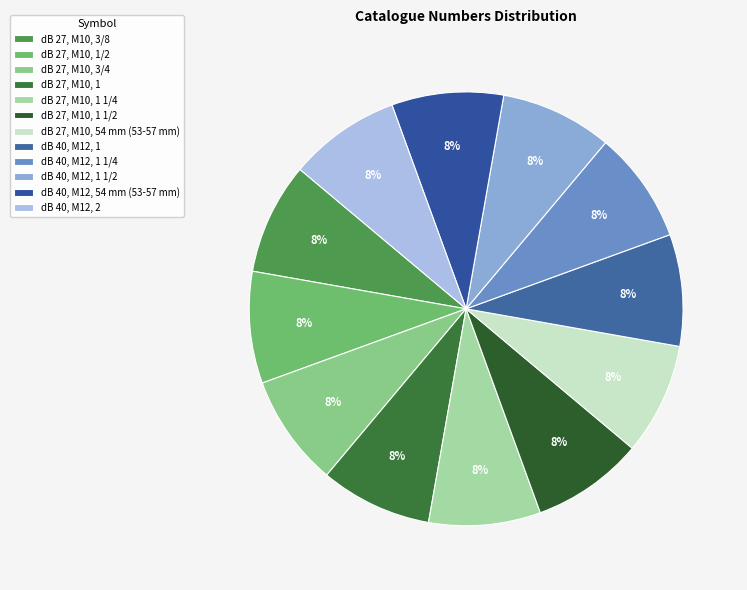

How many slices are in this pie chart?

12